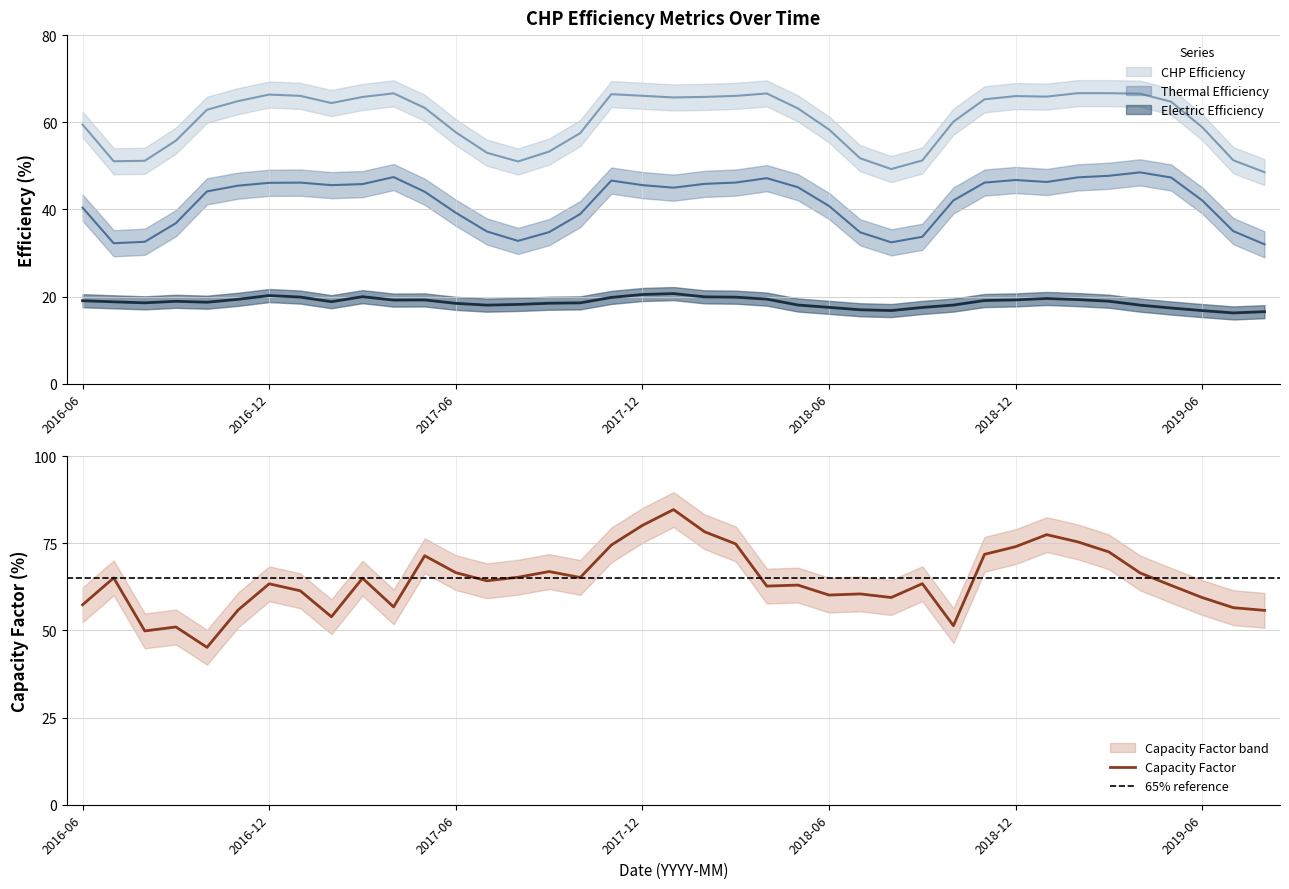

Is it true that Capacity Factor equals 53.9 at 2017-02?

True